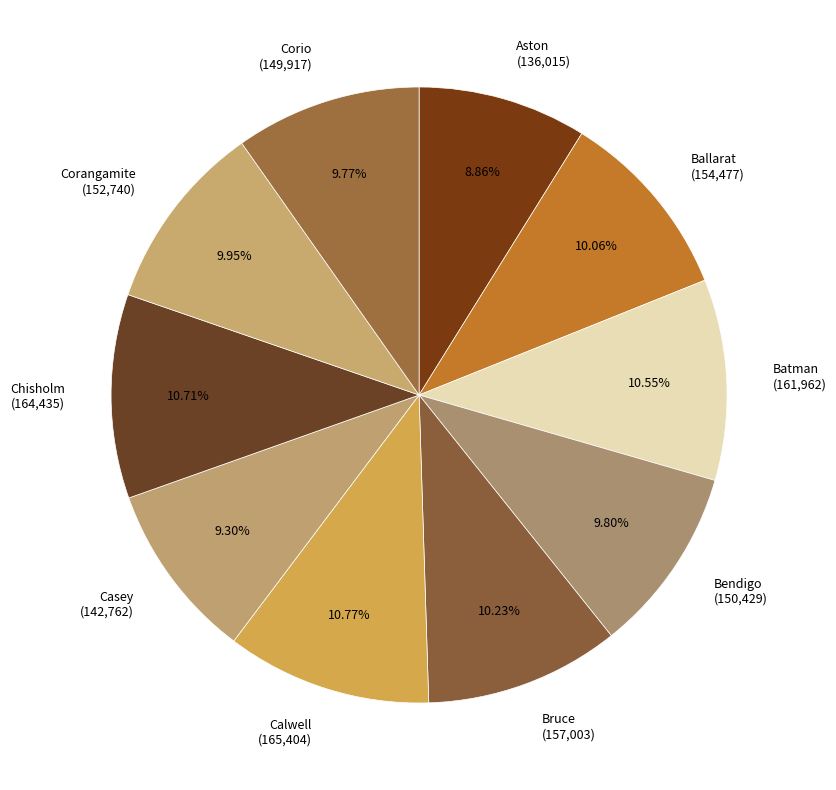

What is the ratio of the value at Calwell to the value at Aston?

1.2